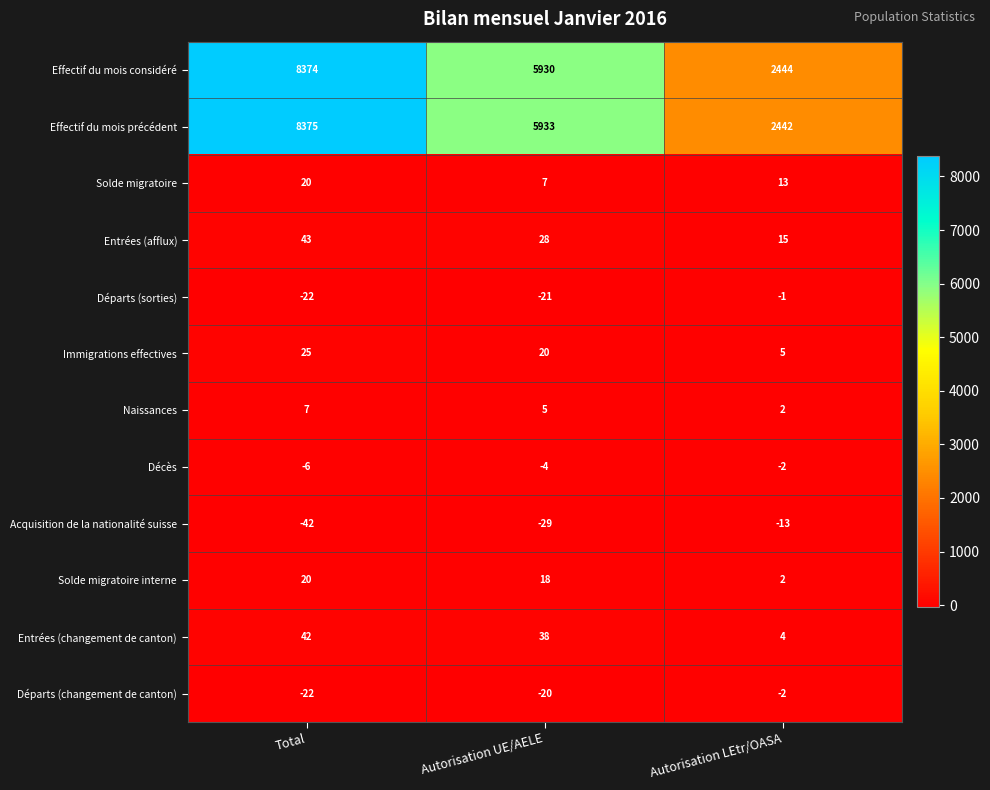

What is the difference between the maximum and minimum values in the Entrées (afflux) series?

28